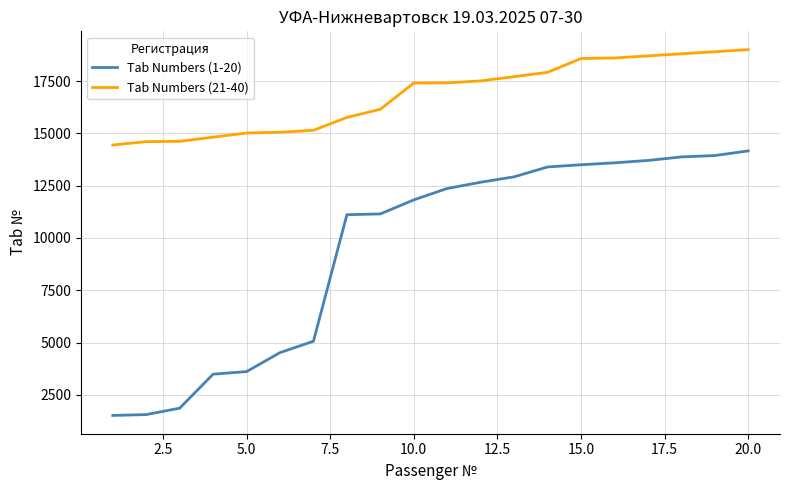

Rank the series by their maximum value, from highest to lowest.

Tab Numbers (21-40), Tab Numbers (1-20)